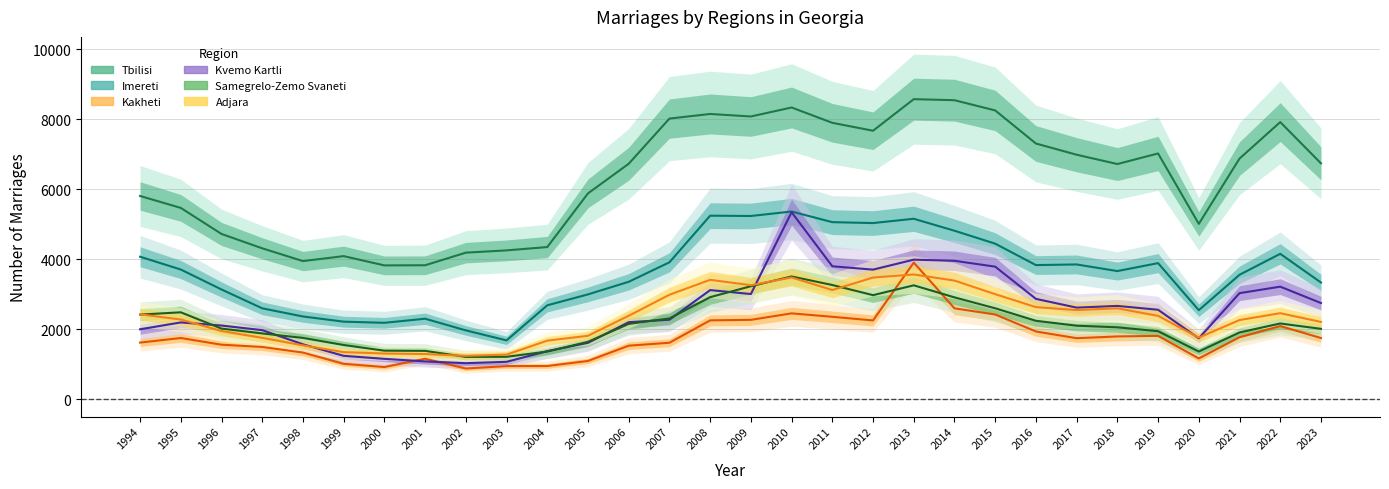

True or false: Adjara has a value of 1674 at 2003.

False